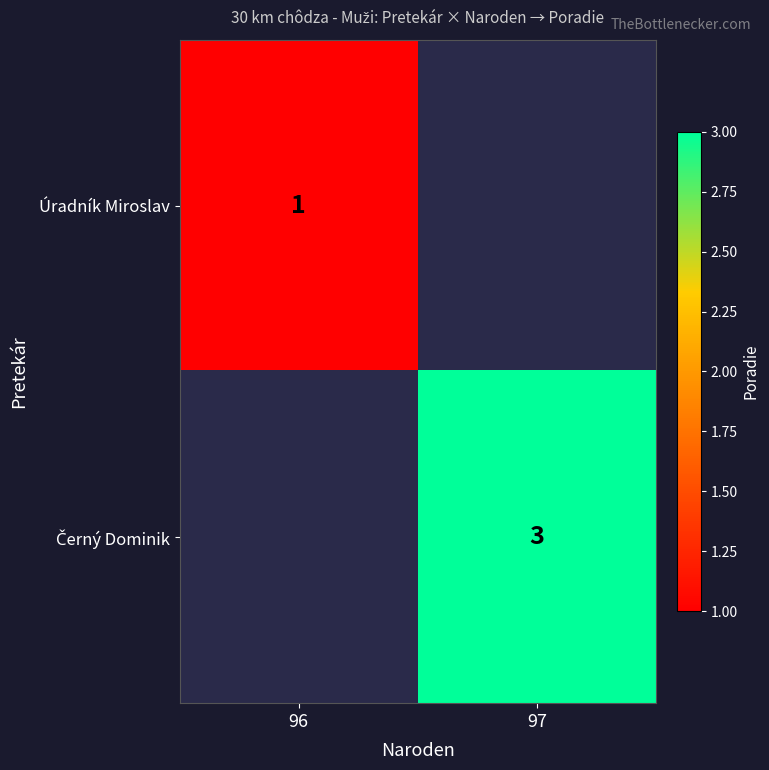

True or false: Úradník Miroslav has a value of 2 at 96.

False